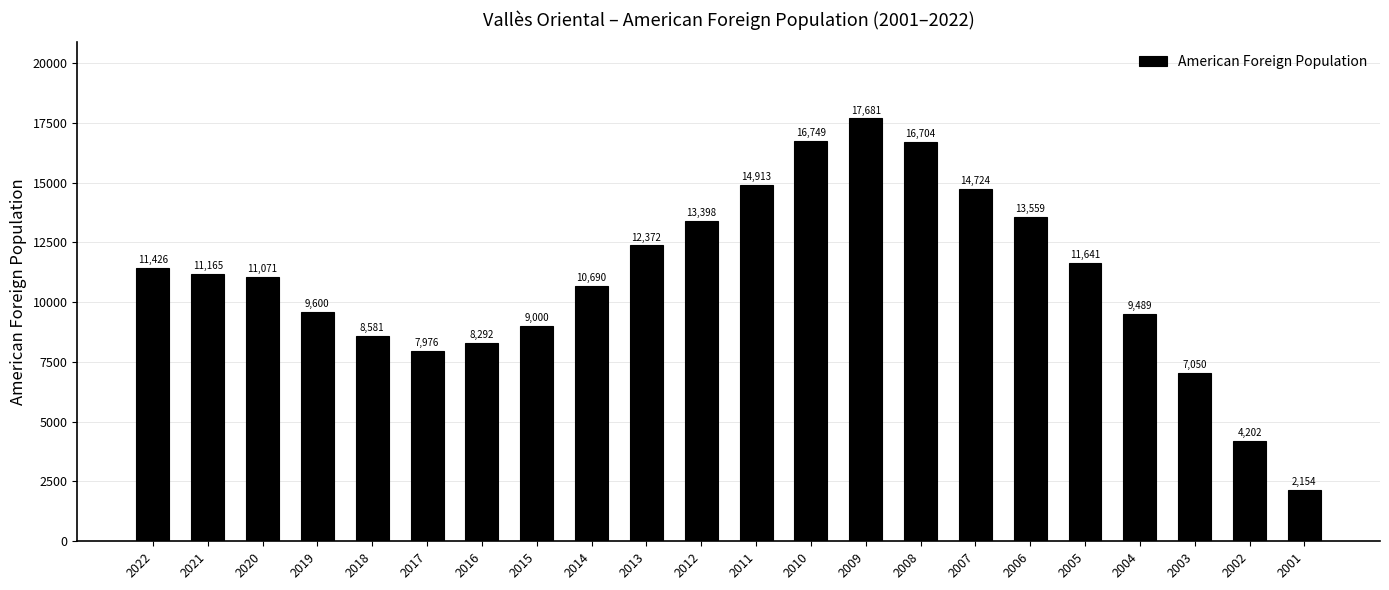

What is the sum of all values?

242437